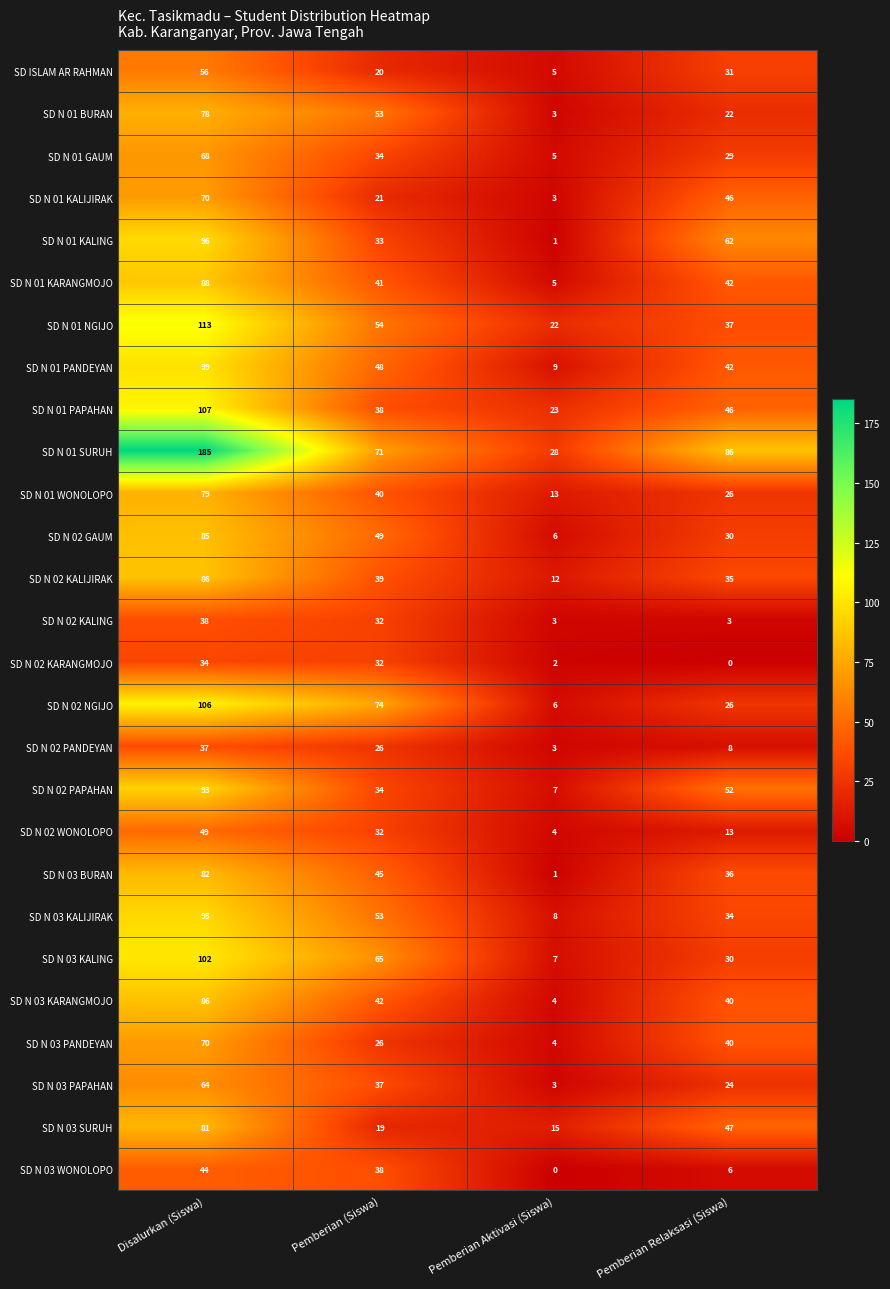

At which label does SD ISLAM AR RAHMAN first exceed 31?

Disalurkan (Siswa)